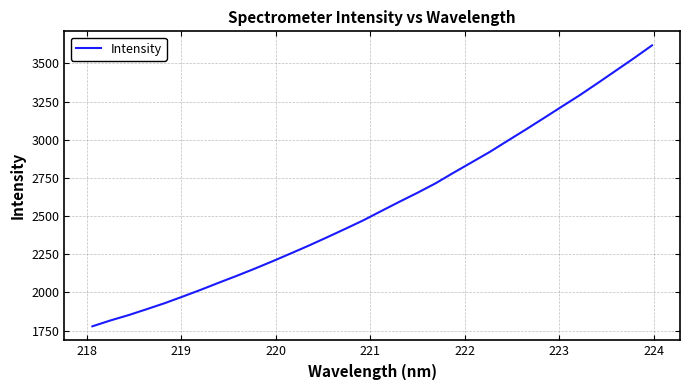

What is the minimum value shown in the chart?

1778.3